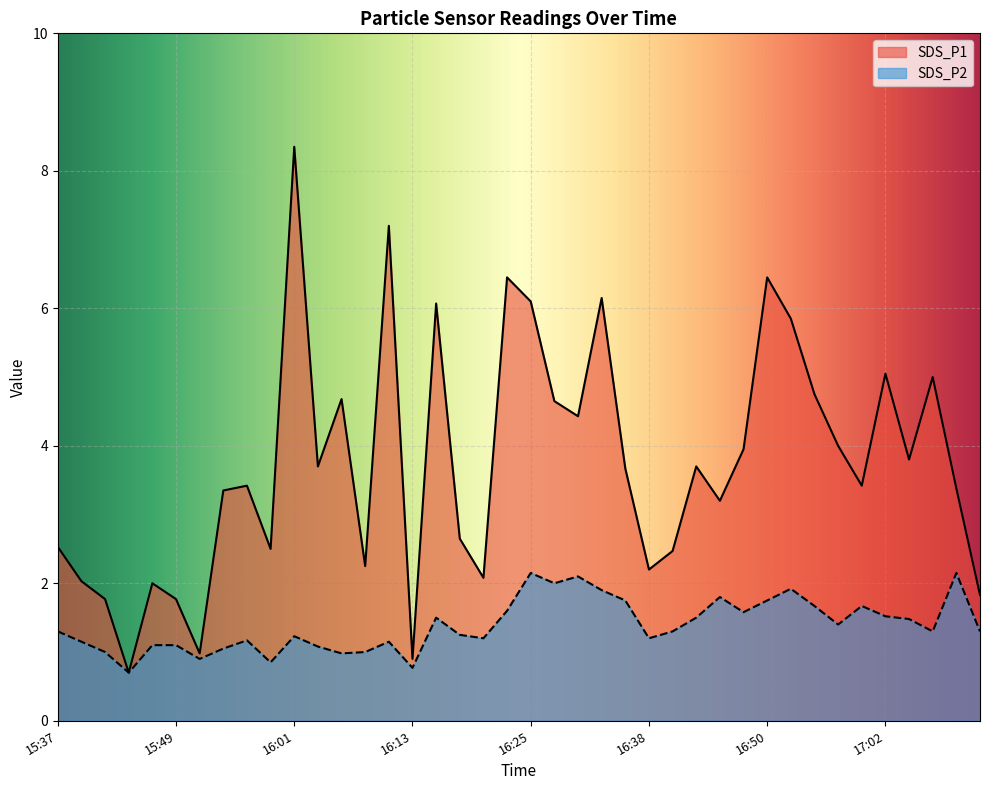

Reading left to right, extract all data points from this chart.

SDS_P1: 2.5	2.0	1.8	0.7	2.0	1.8	1.0	3.4	3.4	2.5	8.3	3.7	4.7	2.2	7.2	0.9	6.1	2.6	2.1	6.5	6.1	4.7	4.4	6.2	3.7	2.2	2.5	3.7	3.2	4.0	6.5	5.8	4.8	4.0	3.4	5.0	3.8	5.0	3.4	1.8
SDS_P2: 1.3	1.1	1.0	0.7	1.1	1.1	0.9	1.1	1.2	0.8	1.2	1.1	1.0	1.0	1.1	0.8	1.5	1.2	1.2	1.6	2.1	2.0	2.1	1.9	1.8	1.2	1.3	1.5	1.8	1.6	1.8	1.9	1.7	1.4	1.7	1.5	1.5	1.3	2.1	1.3